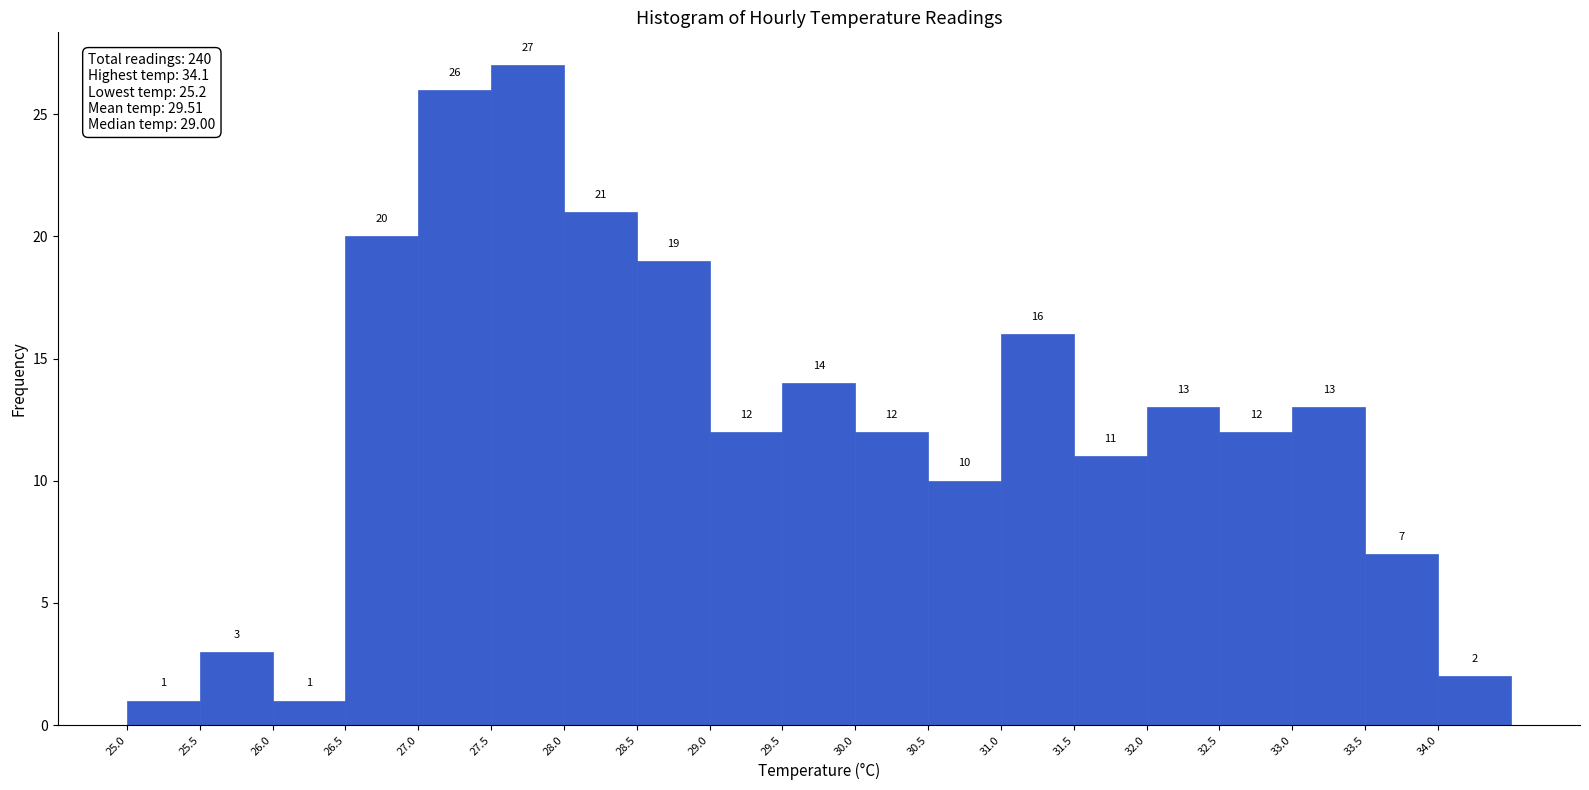

Which range on the x-axis has the tallest bar?

27.5 to 28.0